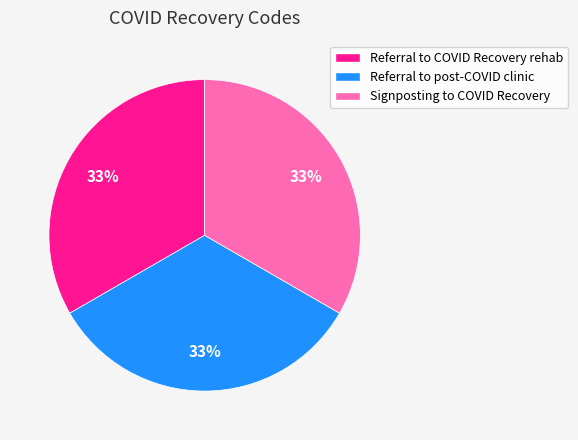

Does any single category account for the majority?

No